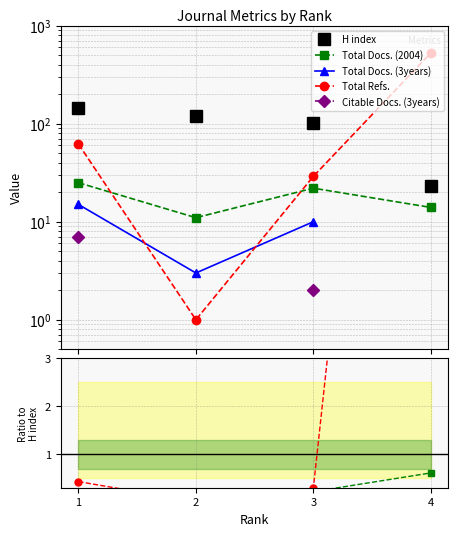

The Total Refs. series shows 0.3 at 3. True or false?

True